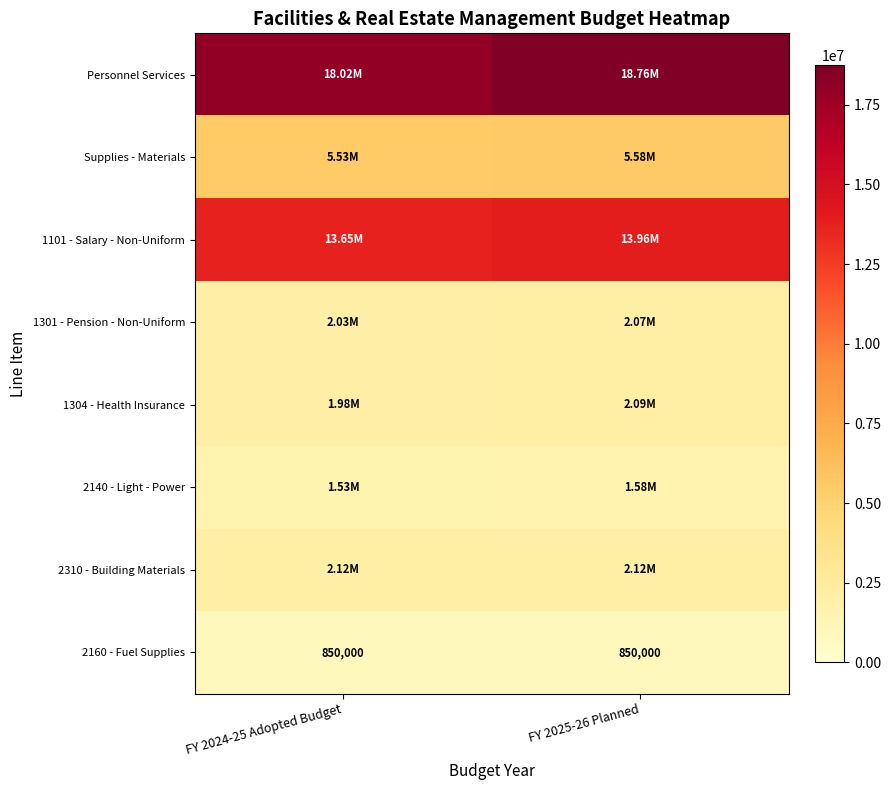

What is the difference between the Personnel Services values at FY 2024-25 Adopted Budget and FY 2025-26 Planned?

740505